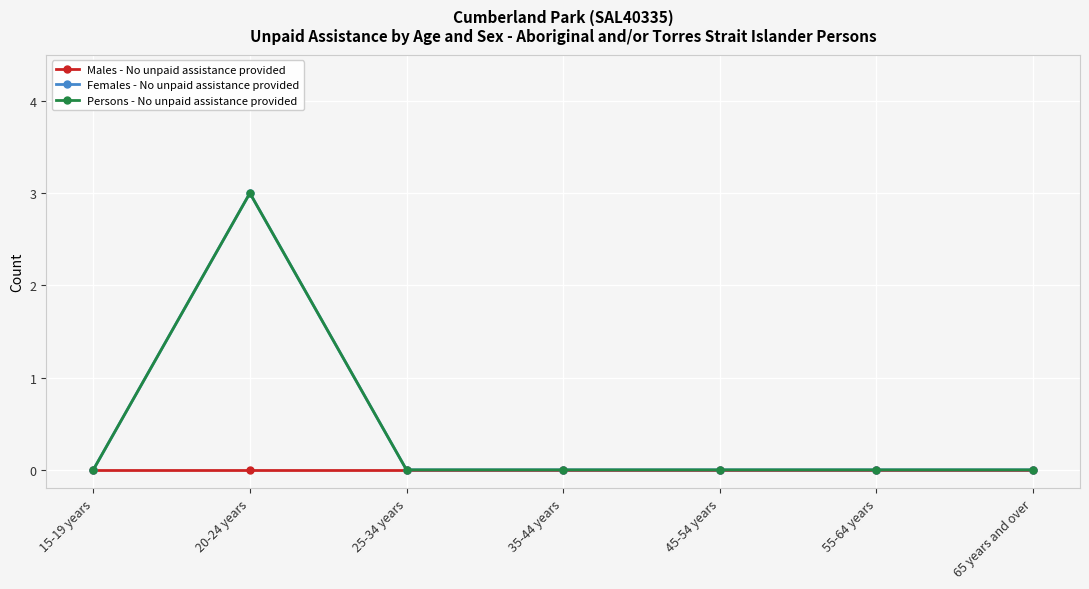

What is the label of the 7th point from the right?

15-19 years